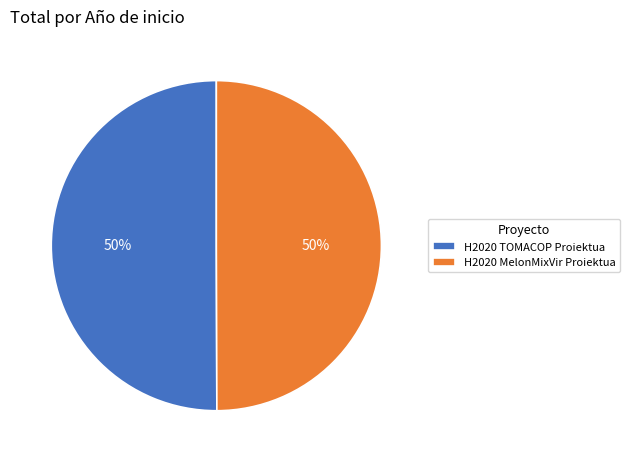

Approximately how many times larger is the value at H2020 MelonMixVir Proiektua compared to H2020 TOMACOP Proiektua?

1.0